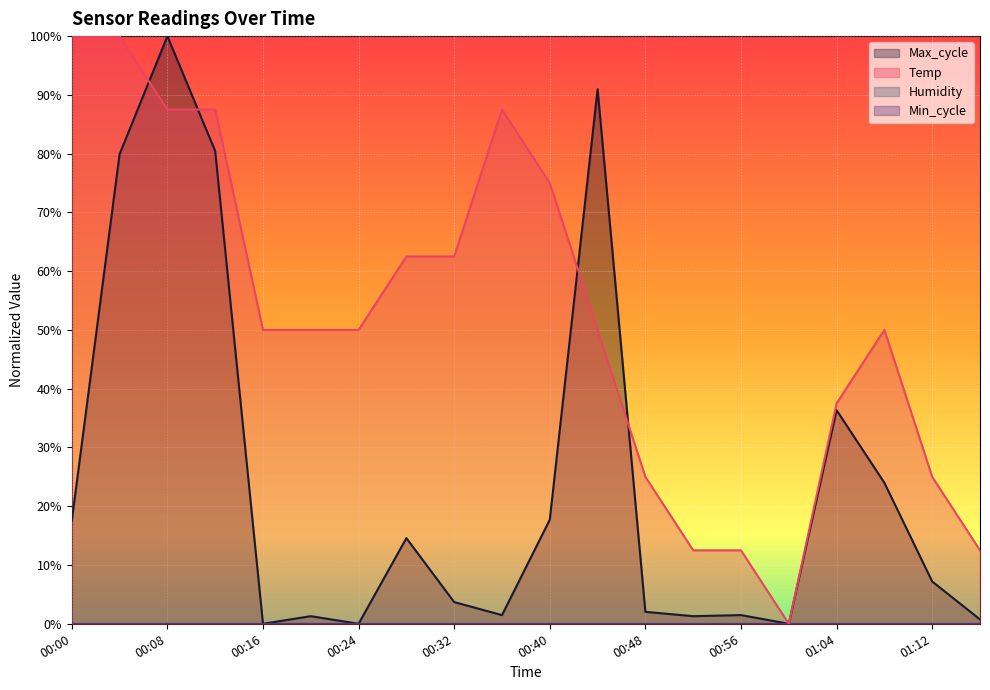

Where does the Max_cycle series first go above 7?

00:00